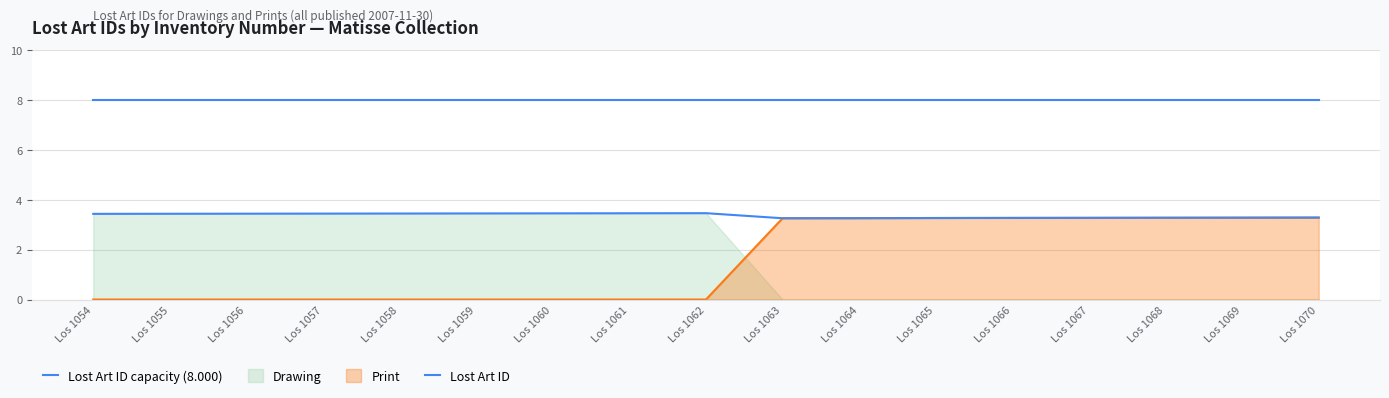

How many lines are shown in the chart?

4